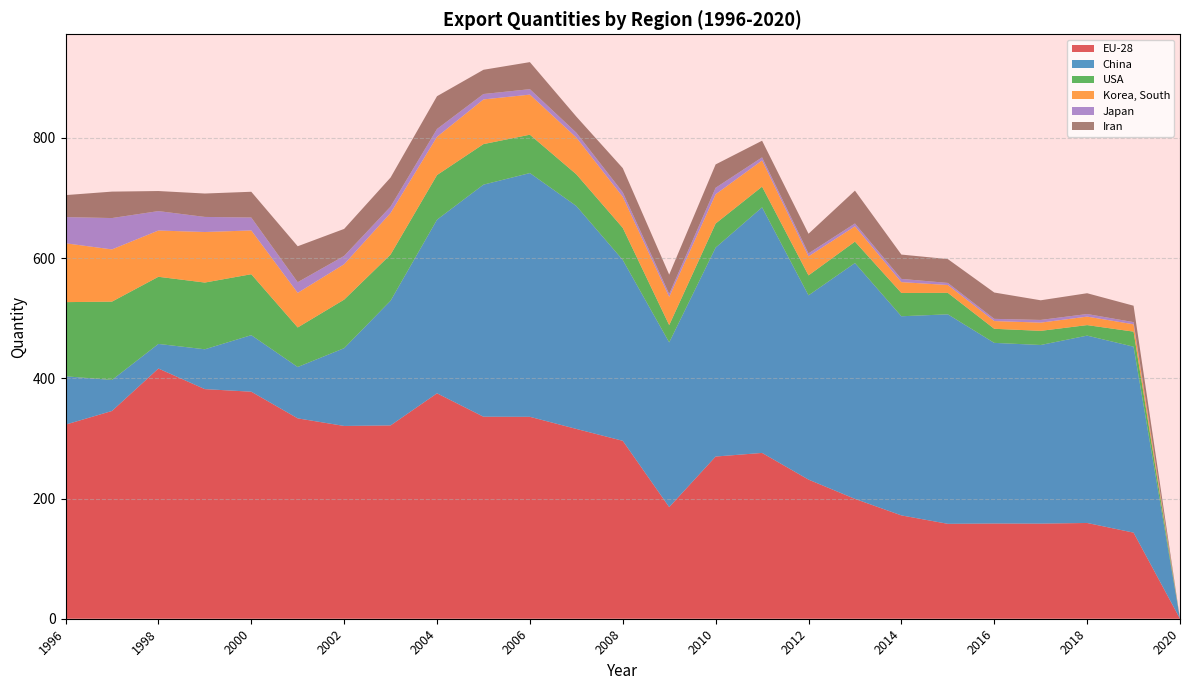

Reading left to right, list all the values displayed in this chart.

EU-28: 322.9	345.6	416.2	382.0	377.7	333.3	320.7	321.6	375.0	336.1	335.9	315.8	296.0	185.7	269.8	275.8	231.5	199.4	171.9	157.9	158.4	158.2	159.3	143.2	0.0
China: 80.4	51.6	40.9	66.3	94.1	85.4	129.4	207.4	288.9	386.1	405.5	370.9	300.8	274.0	347.6	408.6	306.5	392.3	331.3	348.5	300.5	297.2	311.7	309.4	0.0
USA: 123.4	130.3	111.7	111.0	101.4	65.8	80.8	76.8	74.2	67.4	63.8	52.7	53.5	28.8	40.1	34.4	33.2	35.6	38.8	35.7	23.4	23.5	17.5	25.0	0.0
Korea, South: 97.9	86.9	77.0	84.1	72.8	57.6	58.9	69.2	63.6	74.3	66.7	61.1	51.6	46.9	48.6	43.6	31.6	25.5	18.0	13.0	12.9	13.7	14.1	12.2	0.0
Japan: 43.6	52.2	32.3	25.1	21.5	17.7	13.8	10.6	13.0	9.0	9.0	8.1	7.6	4.9	10.8	5.2	4.9	4.7	5.4	3.5	3.6	4.5	4.3	3.6	0.0
Iran: 36.6	44.0	33.4	38.9	42.8	59.8	44.9	48.4	54.5	40.3	45.0	26.8	40.2	32.2	38.8	27.7	32.7	54.6	40.5	39.7	43.8	32.7	34.6	27.3	0.0